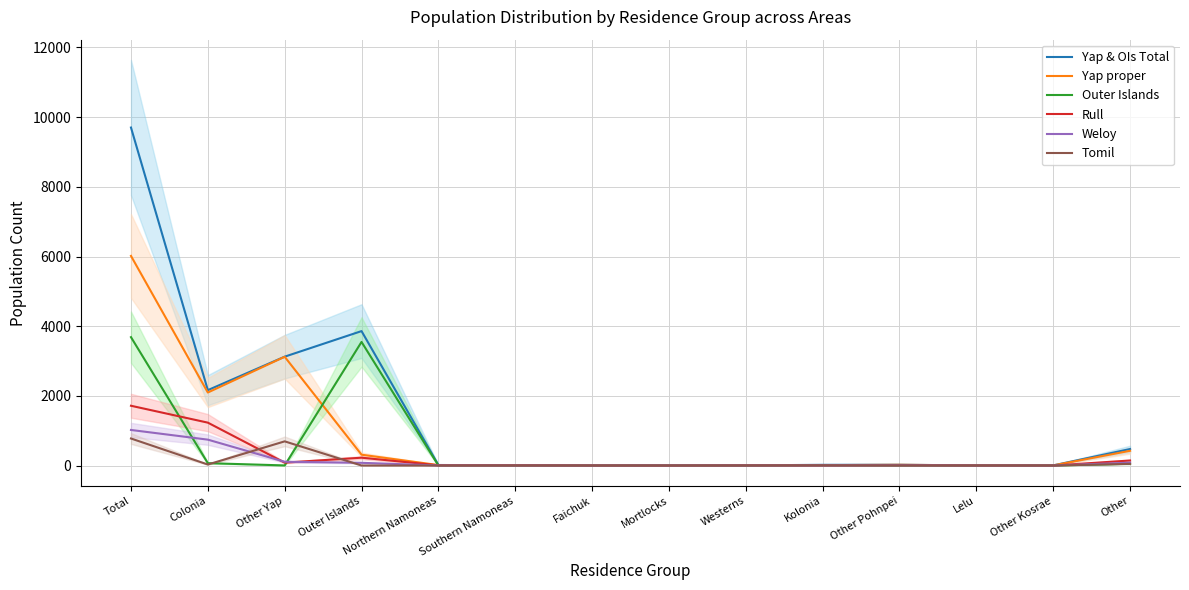

At which category does Yap & OIs Total reach its first local peak?

Outer Islands